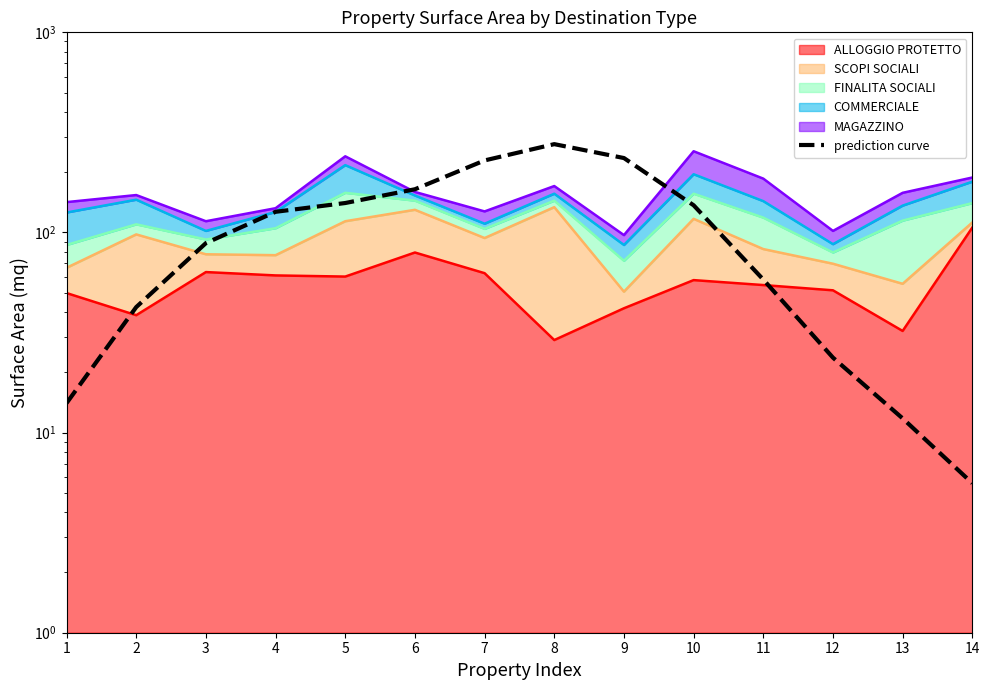

True or false: there are more than 1 points higher than both neighbors.

False